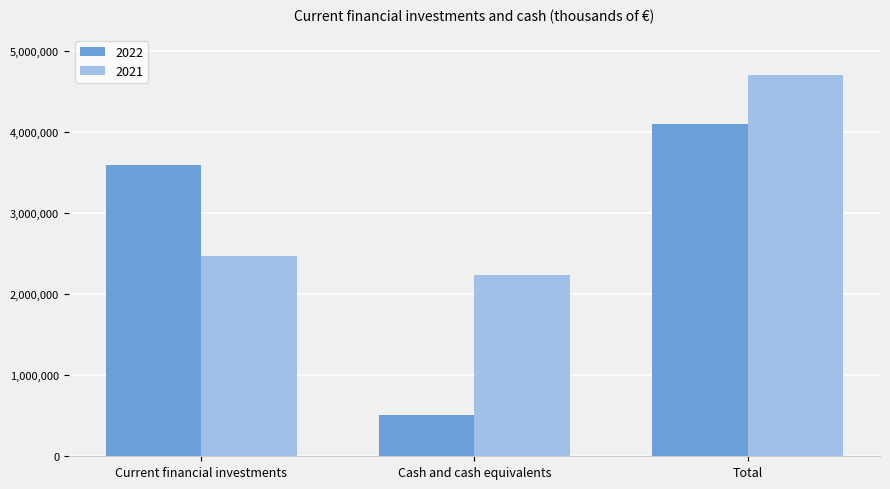

Rank the series by their average value, from lowest to highest.

2022, 2021